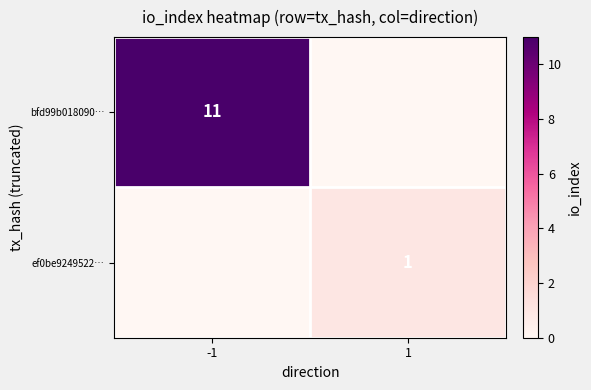

The value of ef0be9249522… at 1 is 1. True or false?

True